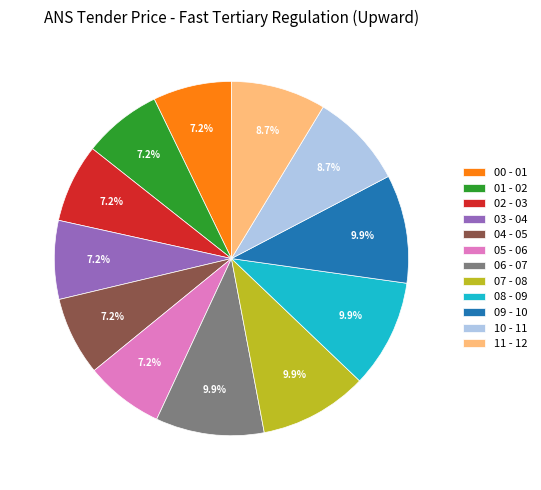

What is the ratio of the value at 06 - 07 to the value at 03 - 04?

1.4